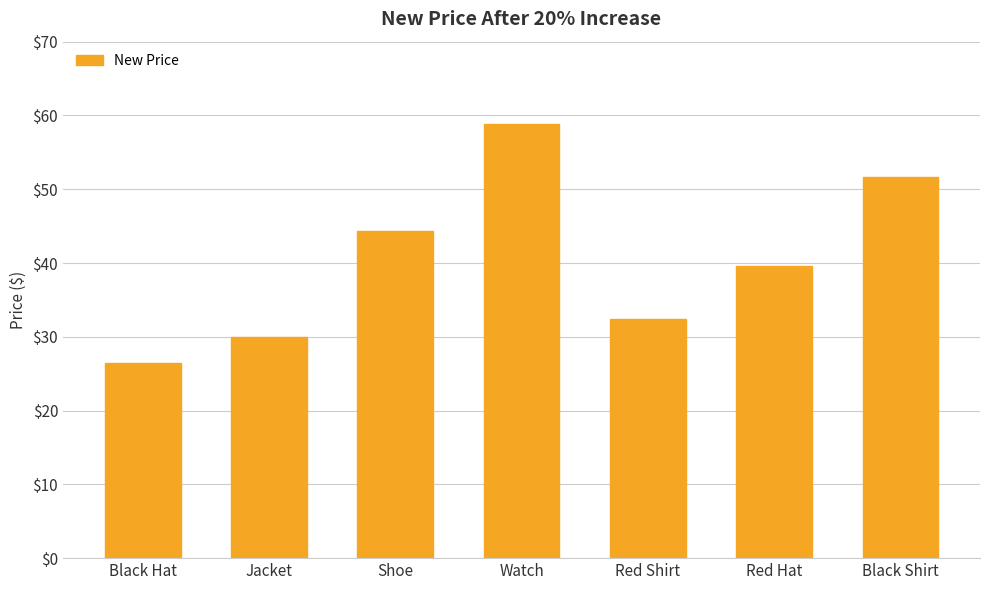

The value at Jacket is 30.0. True or false?

True